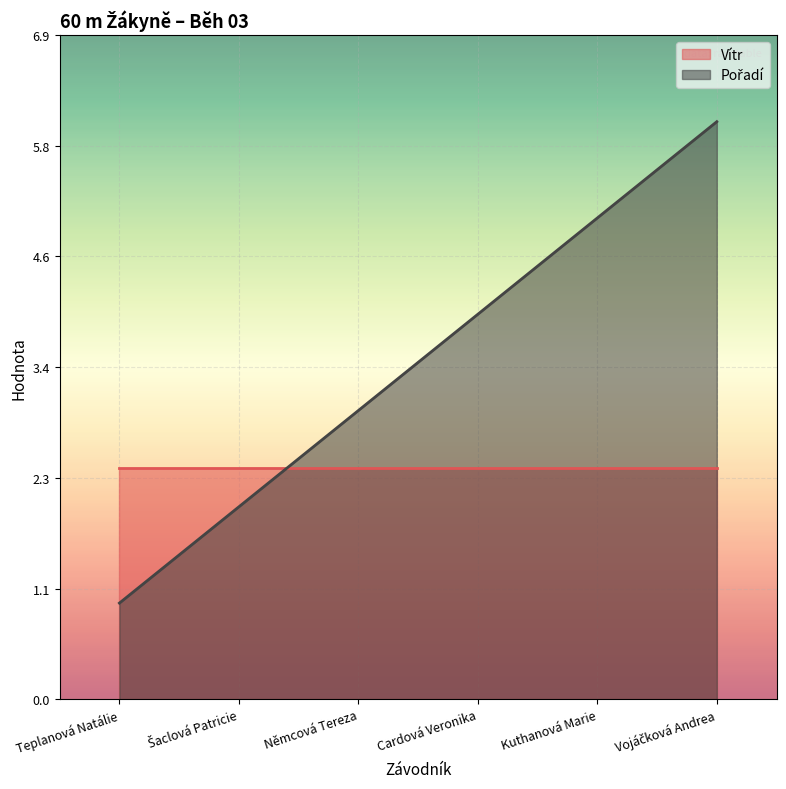

The chart shows a value of 2 at Teplanová Natálie. True or false?

False